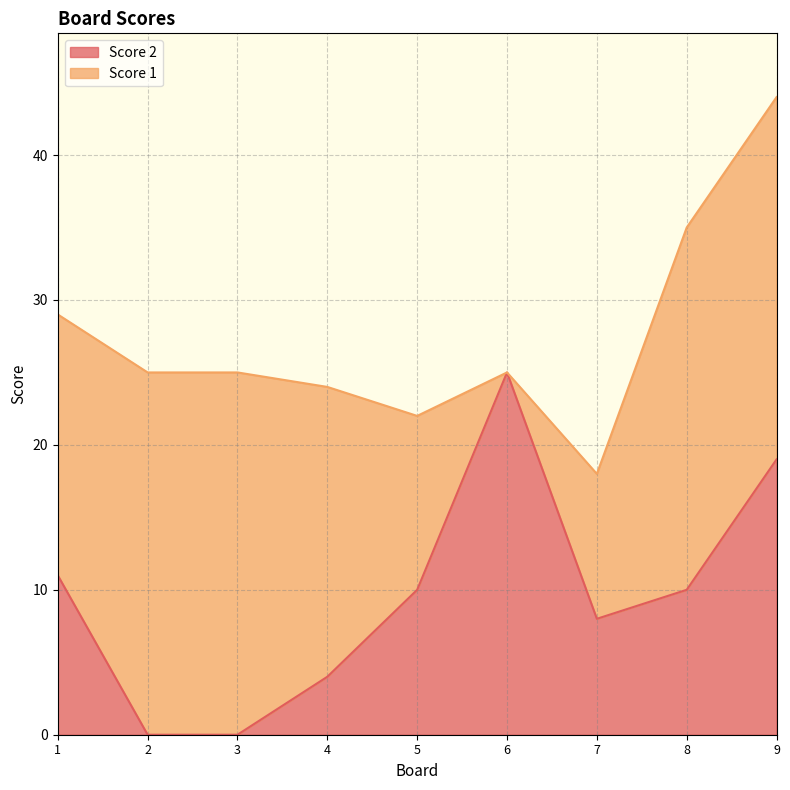

Rank the categories by value from highest to lowest.

6, 9, 1, 5, 8, 7, 4, 2, 3